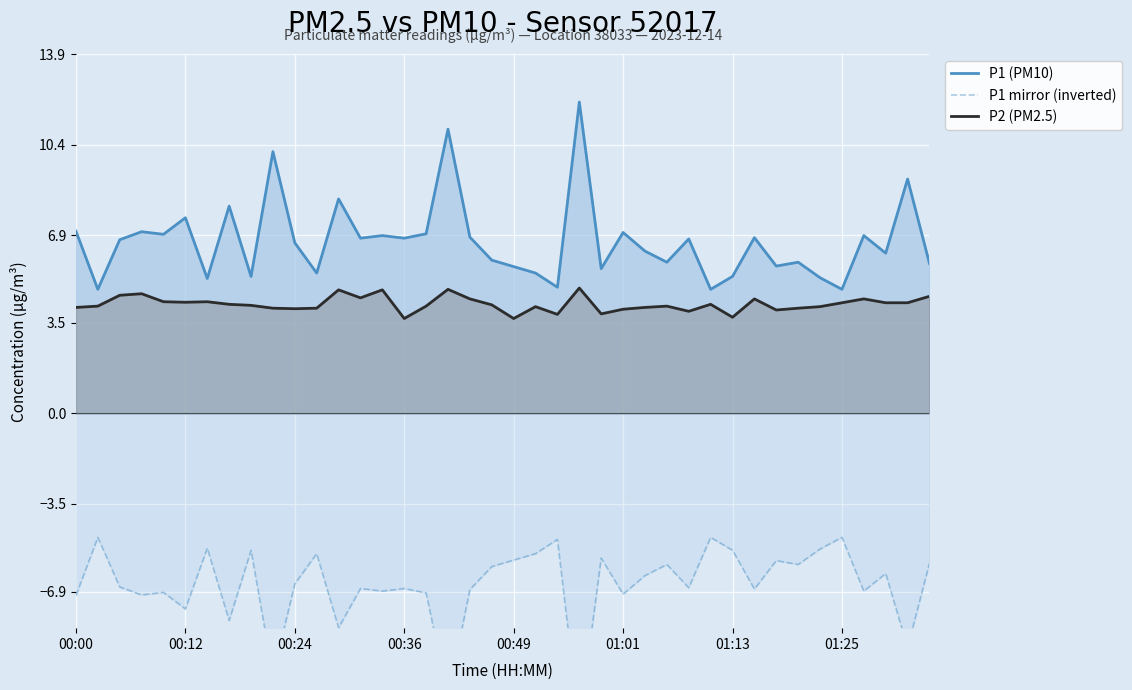

List the series in order of their overall mean, lowest first.

P1 mirror (inverted), P2 (PM2.5), P1 (PM10)